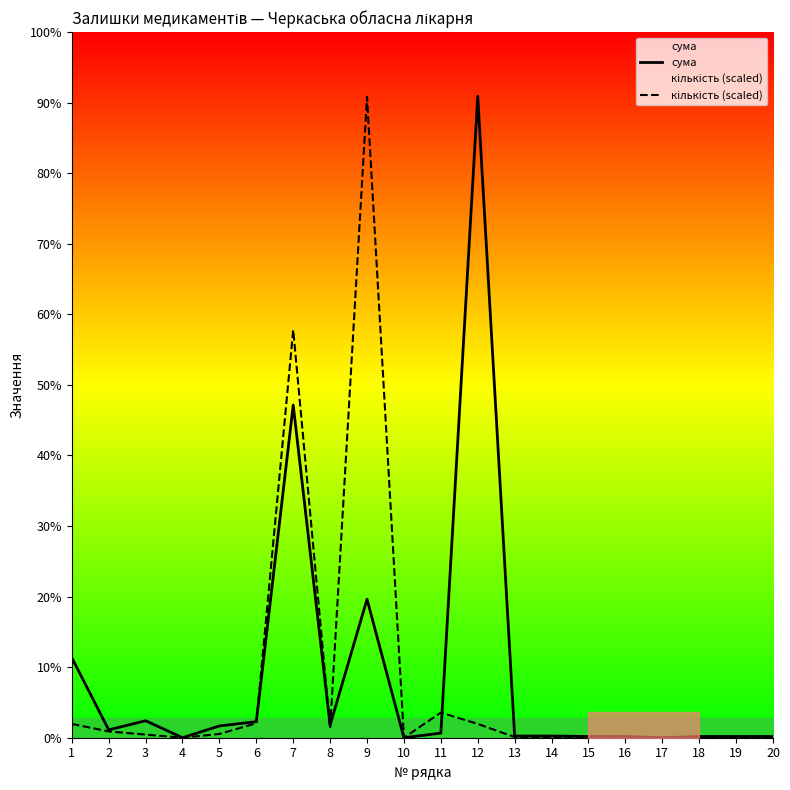

Which category has the lowest value across all series?

4